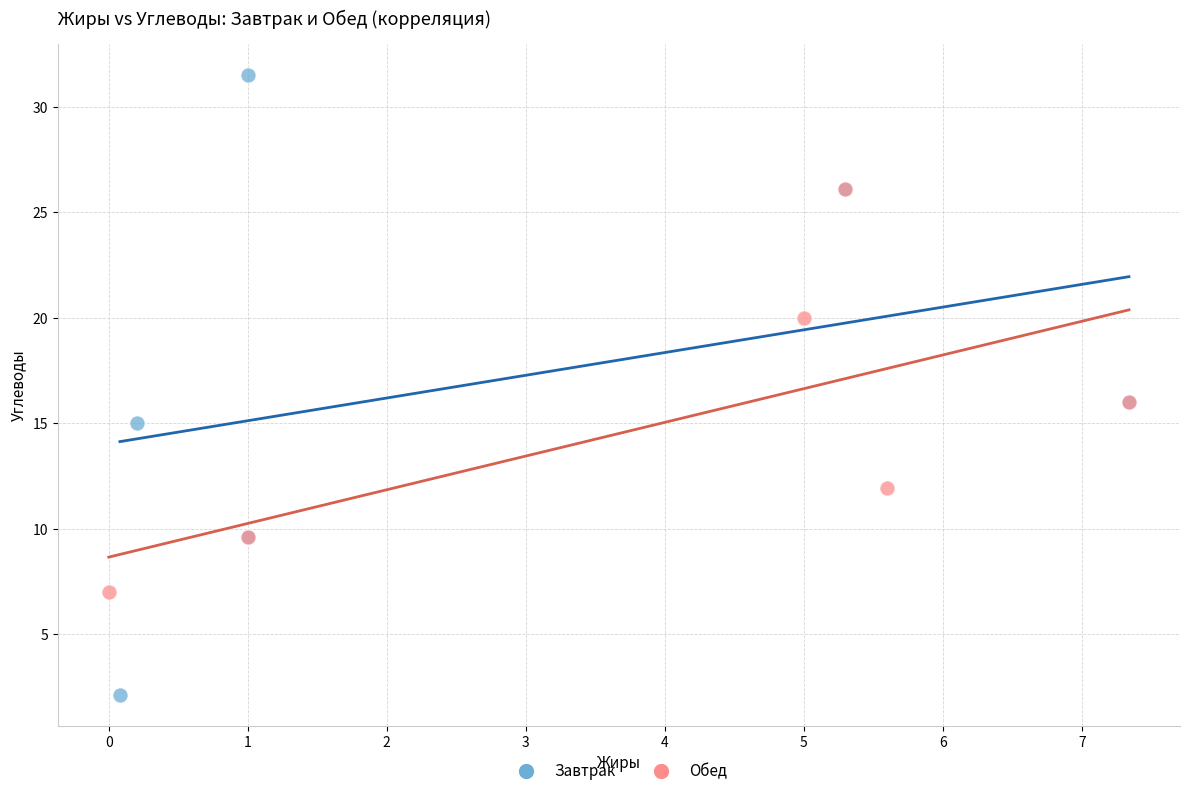

Which series has the largest Y range (max minus min)?

Завтрак